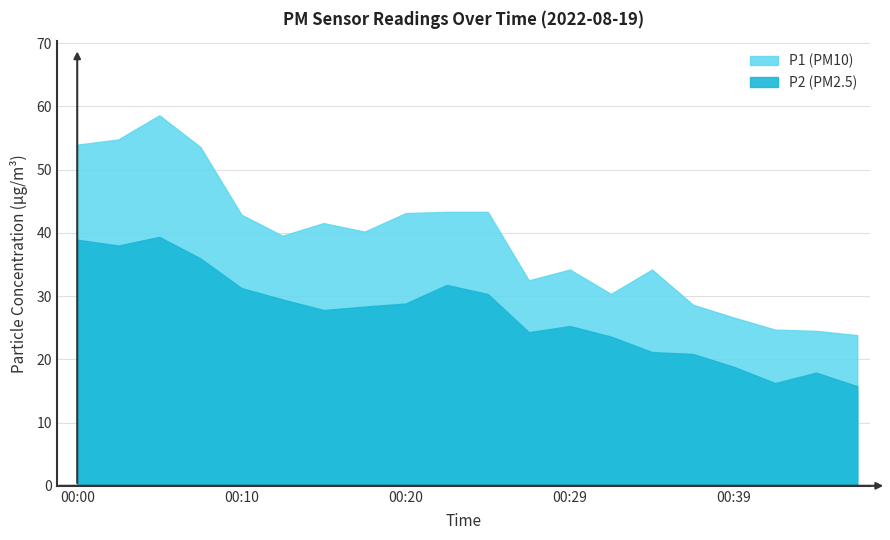

At which category does P2 reach its first local valley?

00:02